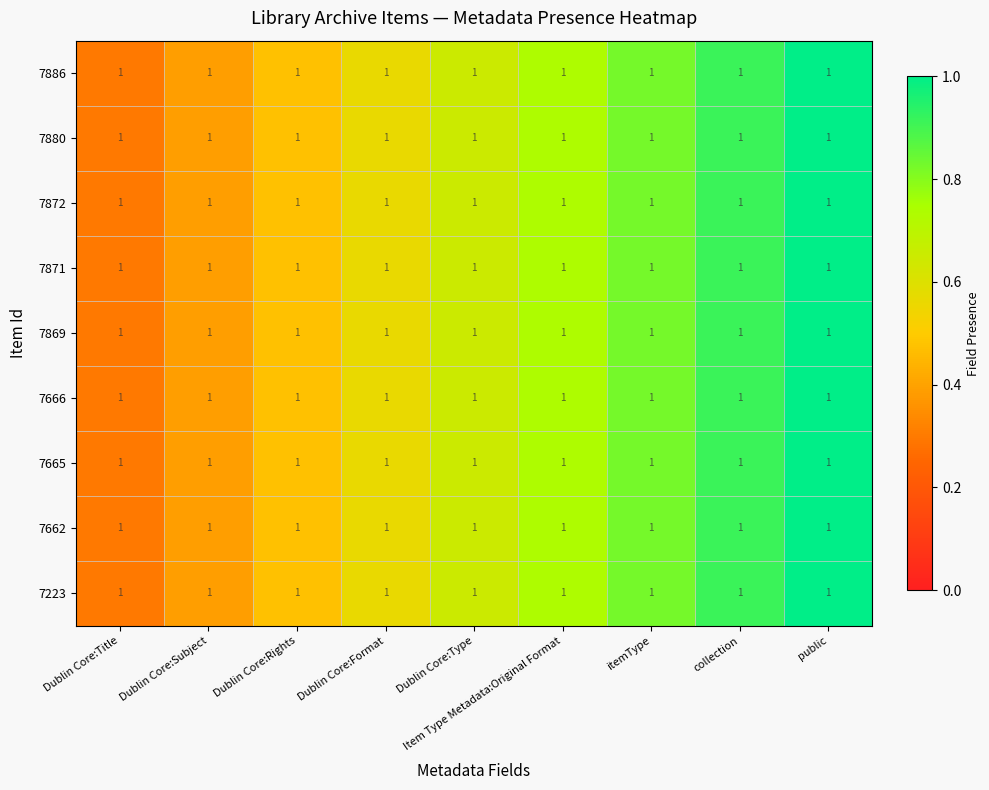

How many 7223 values are between 0 and 1?

9